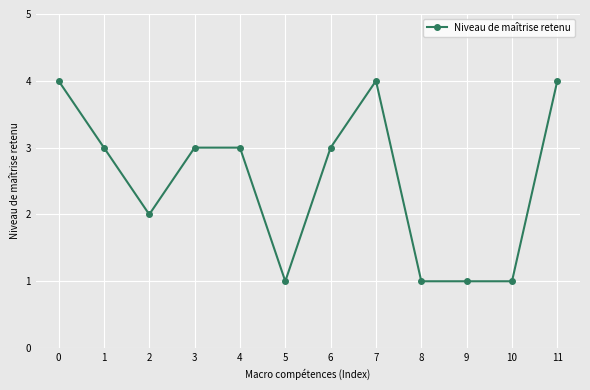

Where is the first local minimum?

2